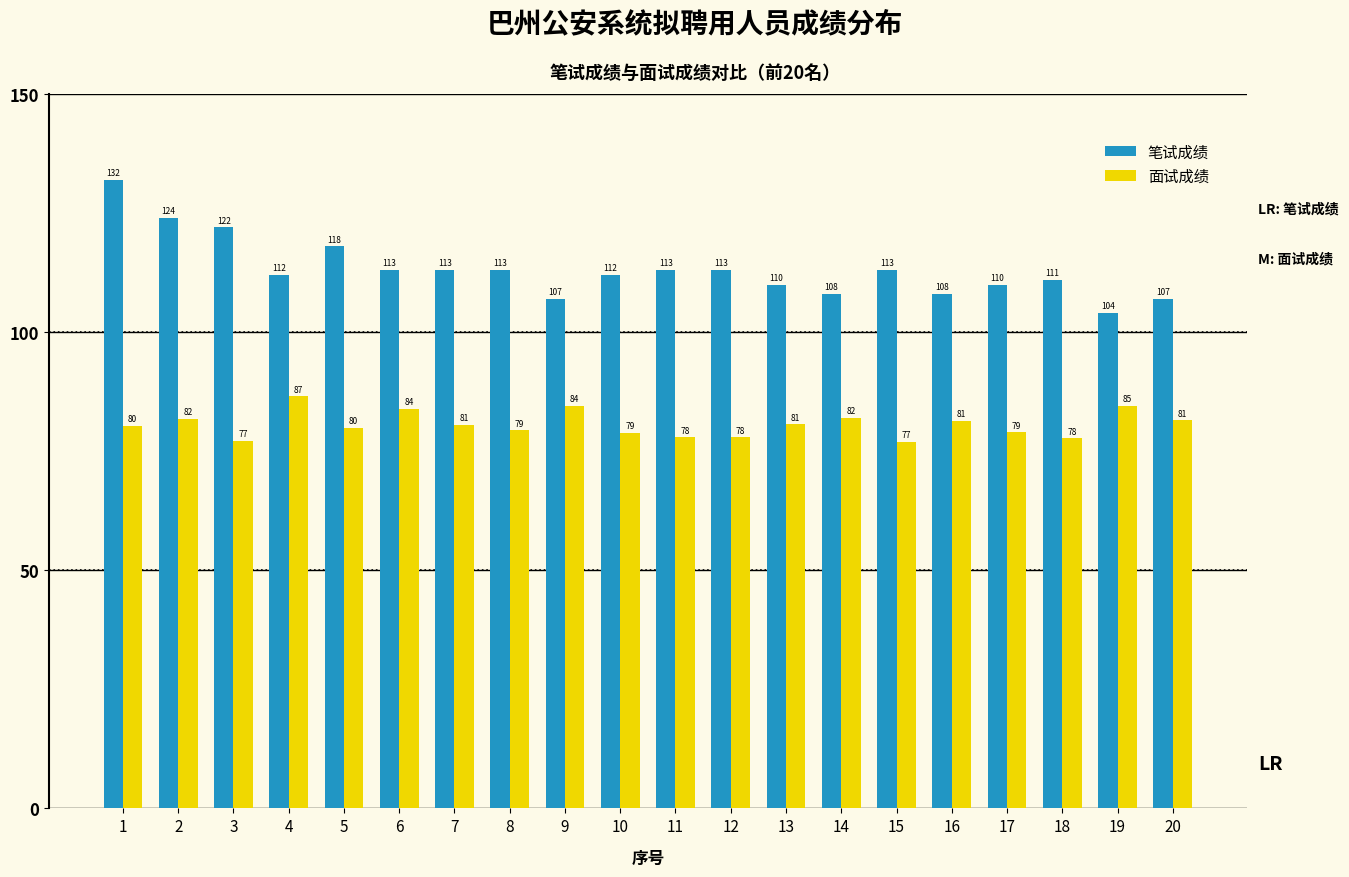

Which series has the widest spread of values?

笔试成绩